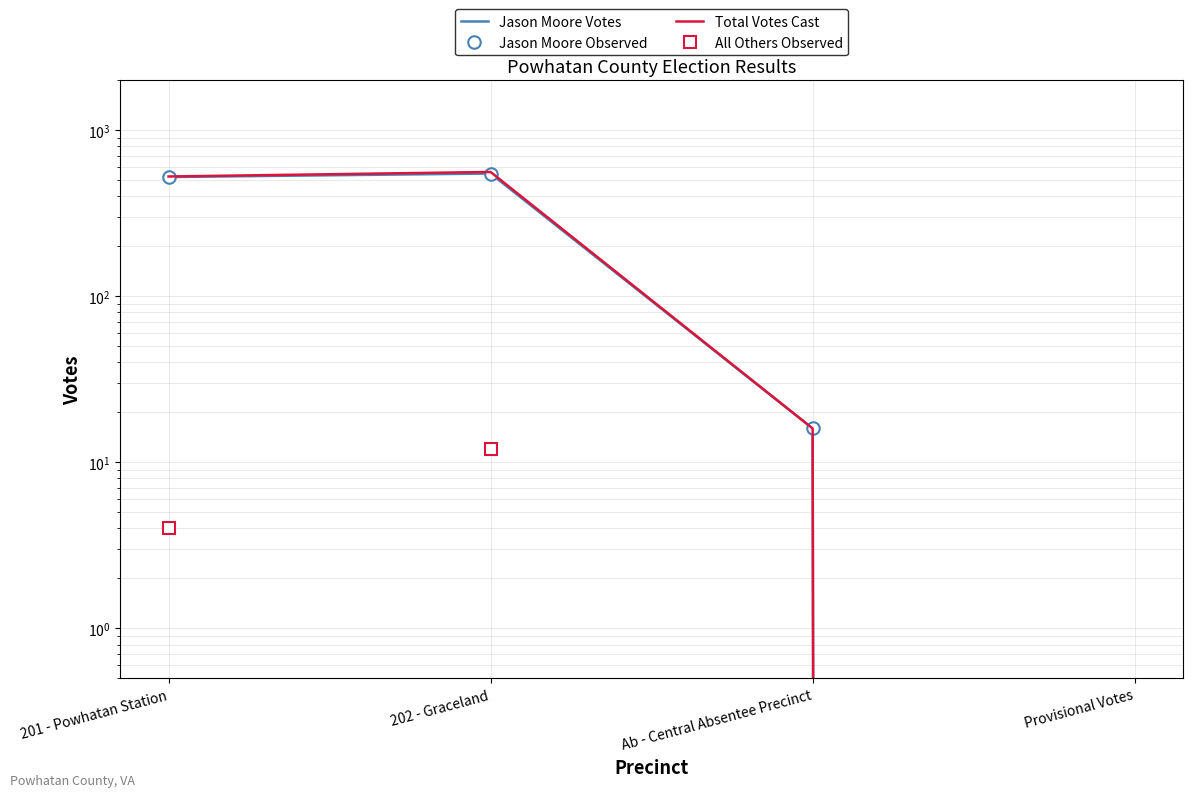

Where is the first local maximum for Total Votes Cast?

202 - Graceland